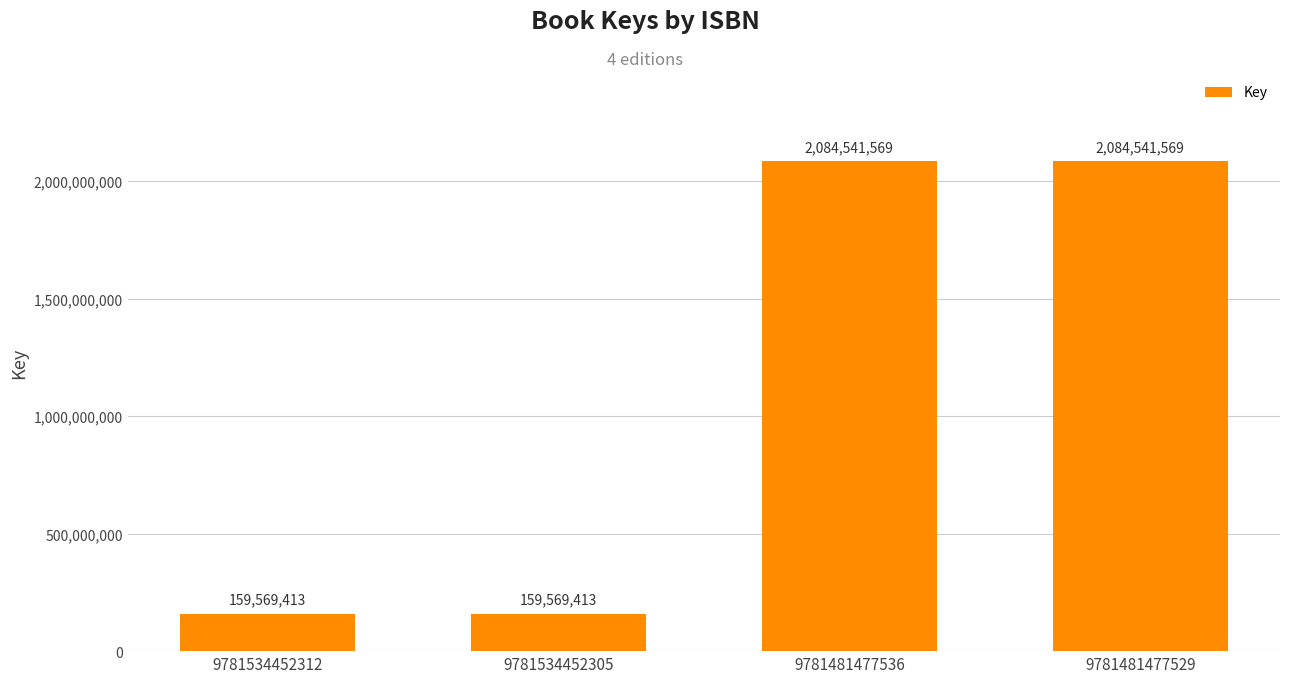

Reading right to left, transcribe all the data shown in this chart.

9781481477529=2084541569	9781481477536=2084541569	9781534452305=159569413	9781534452312=159569413